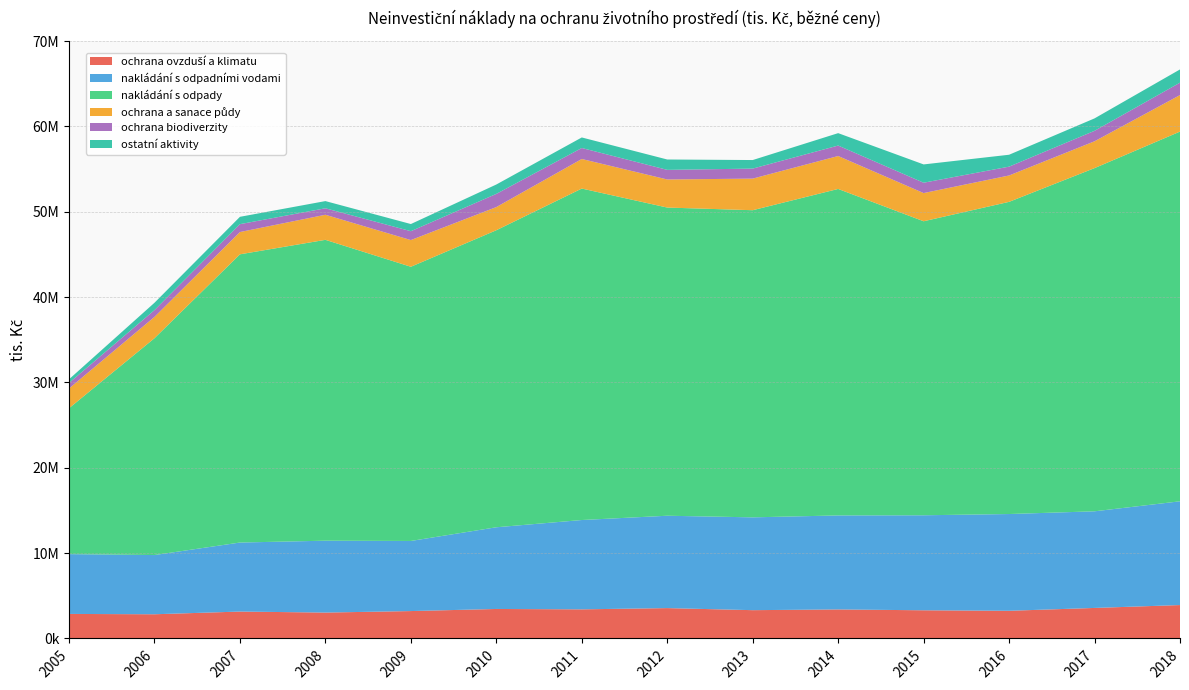

Reading left to right, transcribe all the data shown in this chart.

ochrana ovzduší a klimatu: 2874805	2835504	3151929	3033942	3210255	3456485	3411691	3557533	3315797	3400924	3302156	3242446	3576833	3915222
nakládání s odpadními vodami: 7007574	6939127	8089160	8423810	8215608	9573837	10468203	10824510	10877177	11017014	11133947	11339631	11324583	12158842
nakládání s odpady: 17099758	25411912	33776706	35257788	32133424	34810623	38845776	36116264	35993867	38261123	34456444	36584104	40219641	43327336
ochrana a sanace půdy: 2312450	2499269	2611035	2938372	3127873	2713490	3463650	3289830	3703468	3858168	3303157	3090399	3143431	4279584
ochrana biodiverzity: 648443	794676	923034	758607	1040512	1545483	1288328	1126641	1172298	1226149	1212891	1035802	1226382	1453763
ostatní aktivity: 431682	861900	861014	842860	838928	1099171	1235581	1215287	1002918	1454857	2144509	1394730	1456947	1549878